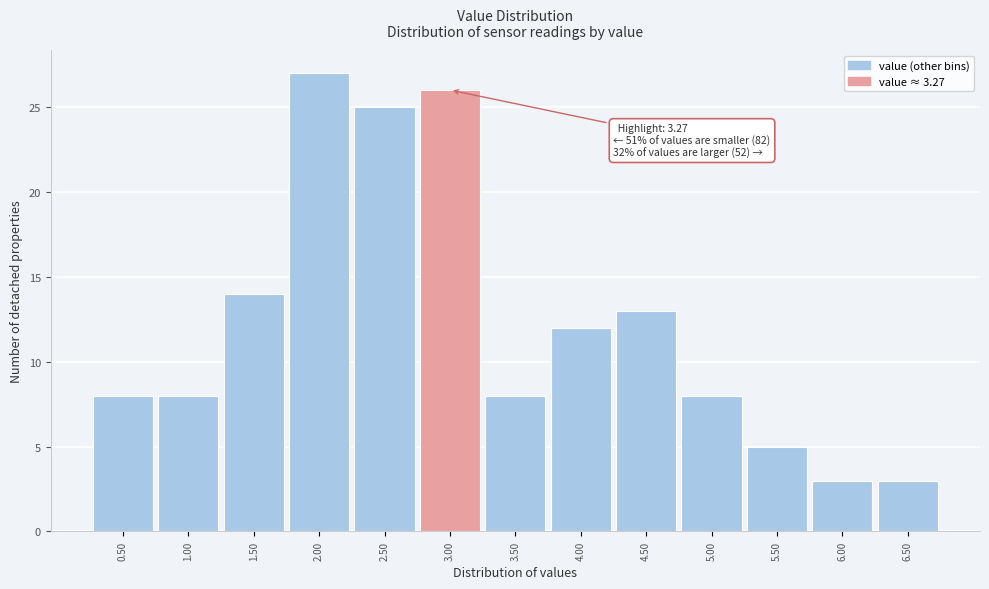

Reading left to right, what are all the values shown in this chart?

8	8	14	27	25	26	8	12	13	8	5	3	3